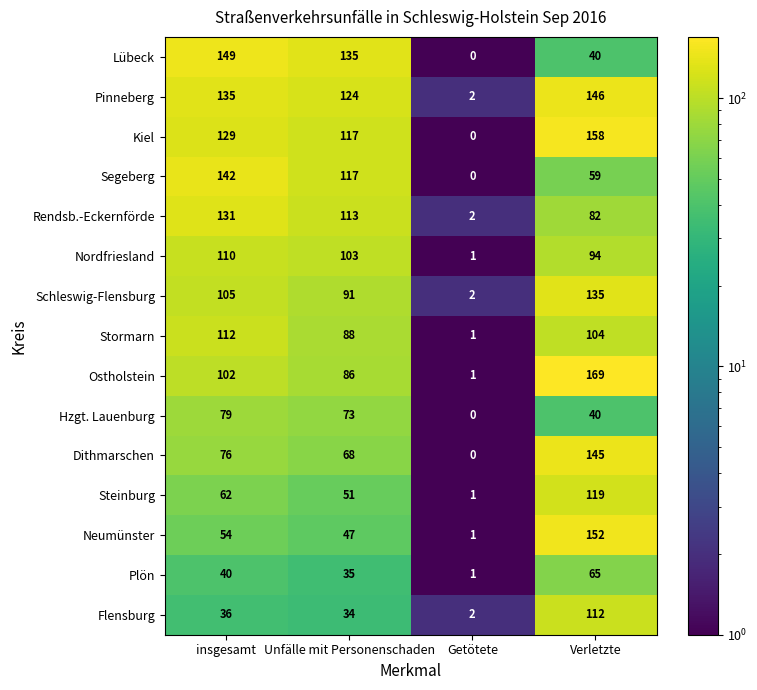

Which series has the largest range (max minus min)?

Ostholstein